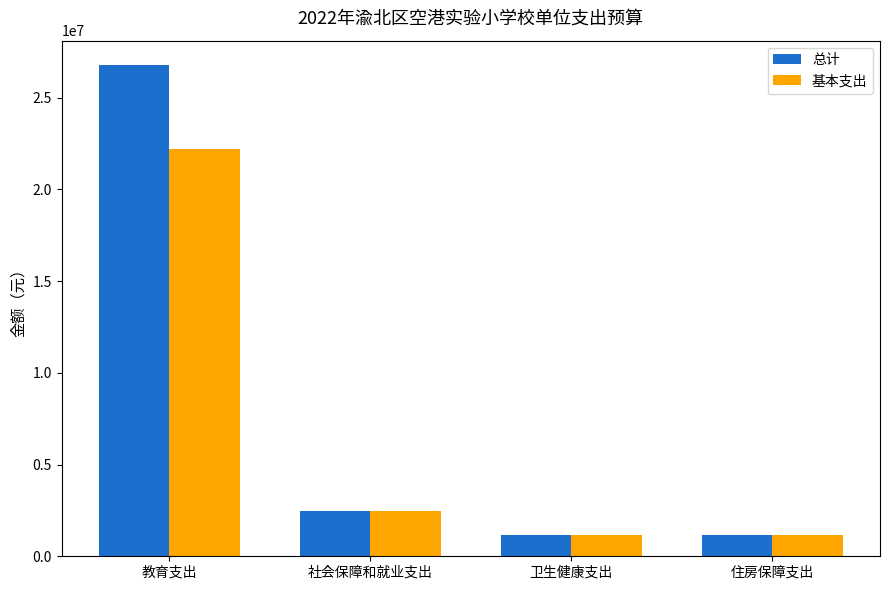

At which label does 总计 first exceed 2492480?

教育支出